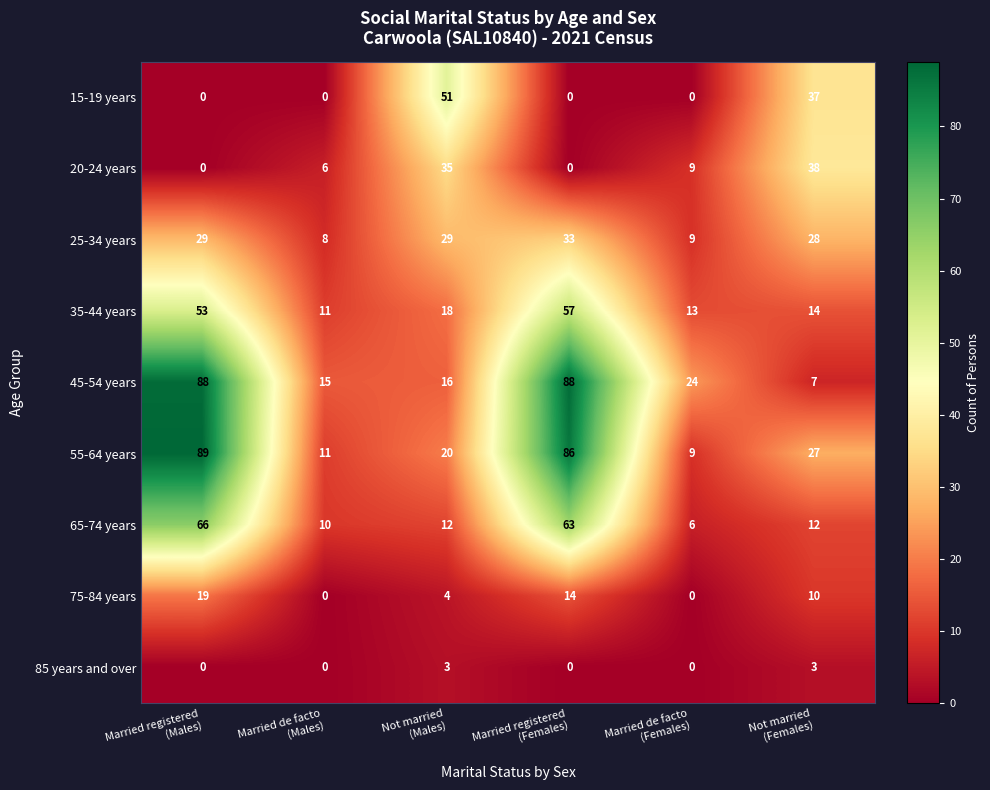

What is the maximum value shown in the chart?

89